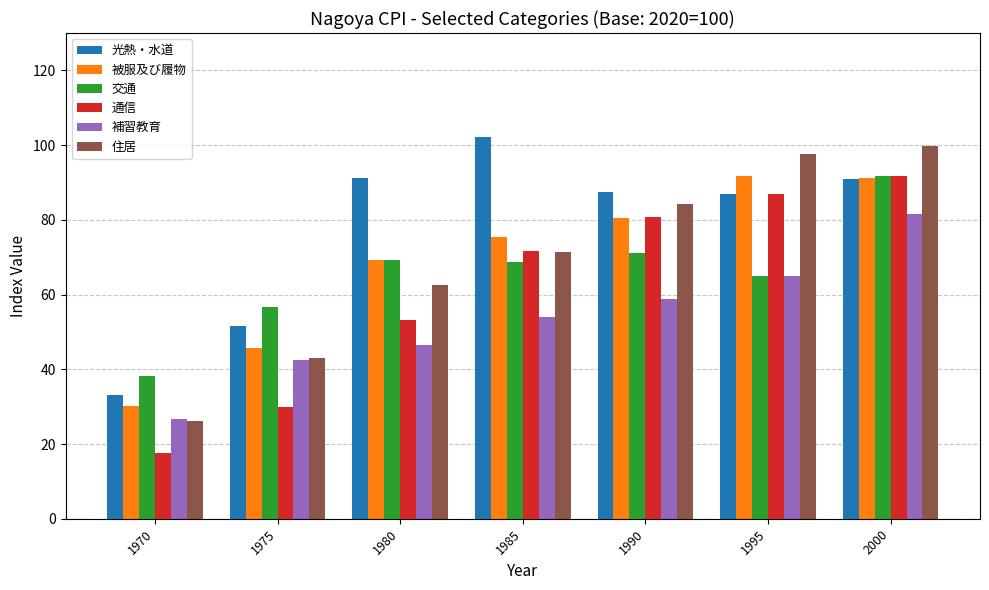

What is the total value across all series at 2000?

546.7